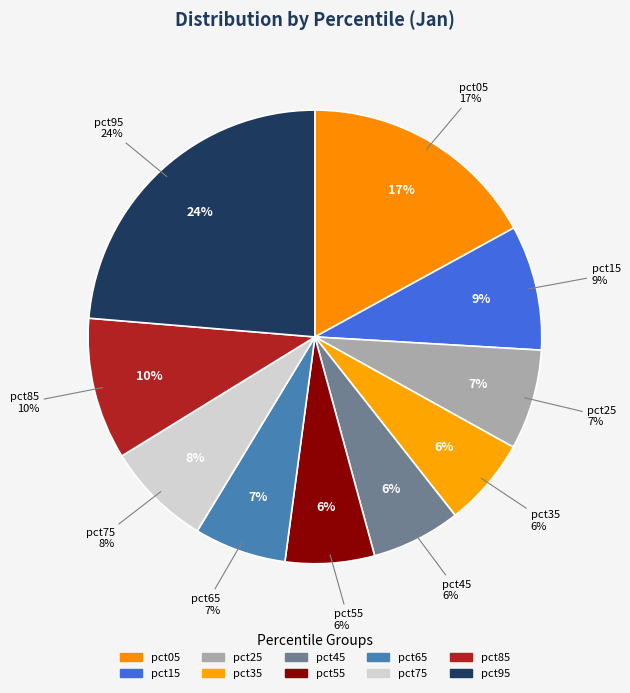

True or false: pct45 accounts for 1% of the total.

False